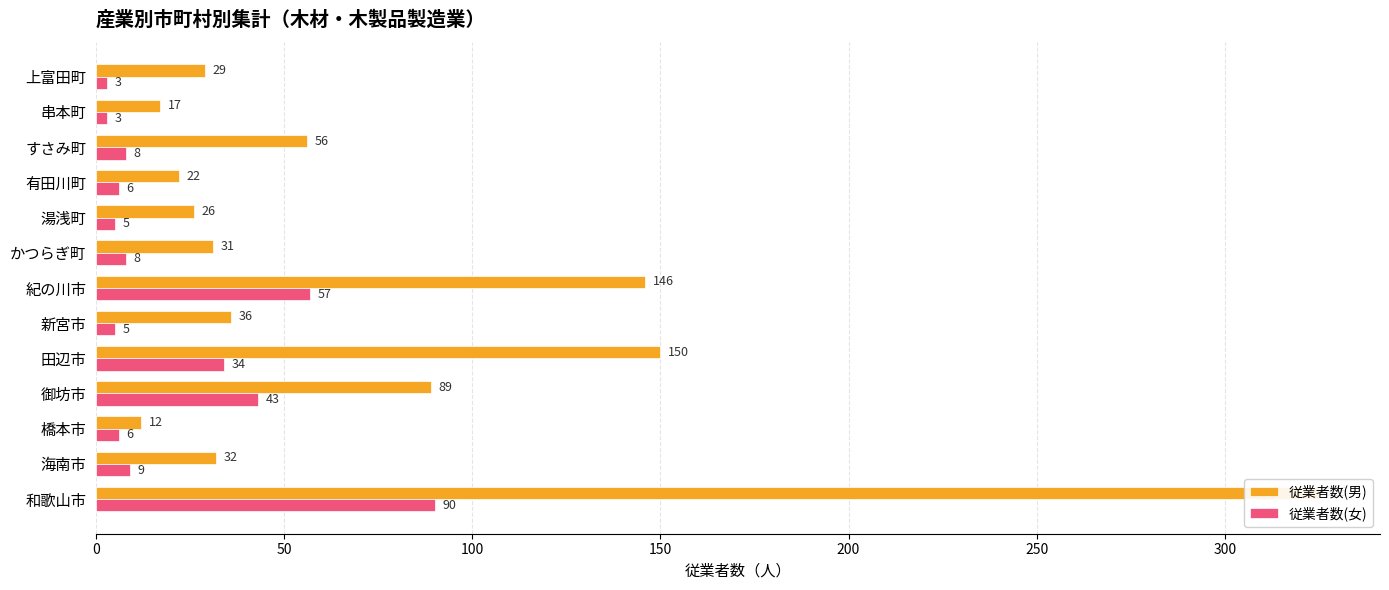

What are all the series names shown in the legend?

従業者数(男), 従業者数(女)